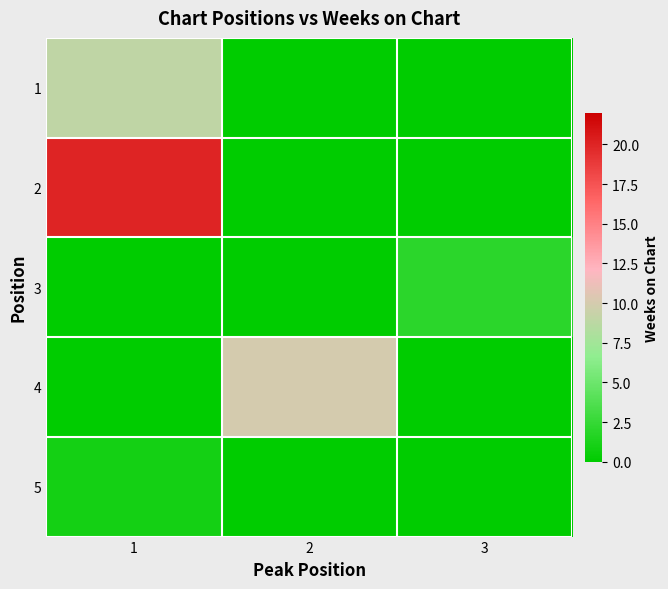

What is the total value across all series at 1?

30